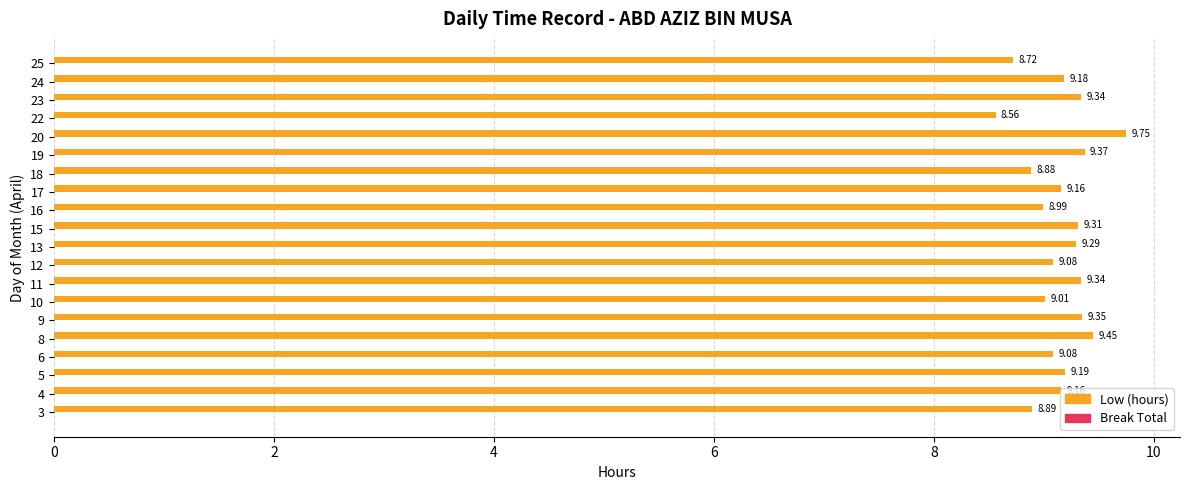

What is the ratio of the value at 3 to the value at 13?

1.0